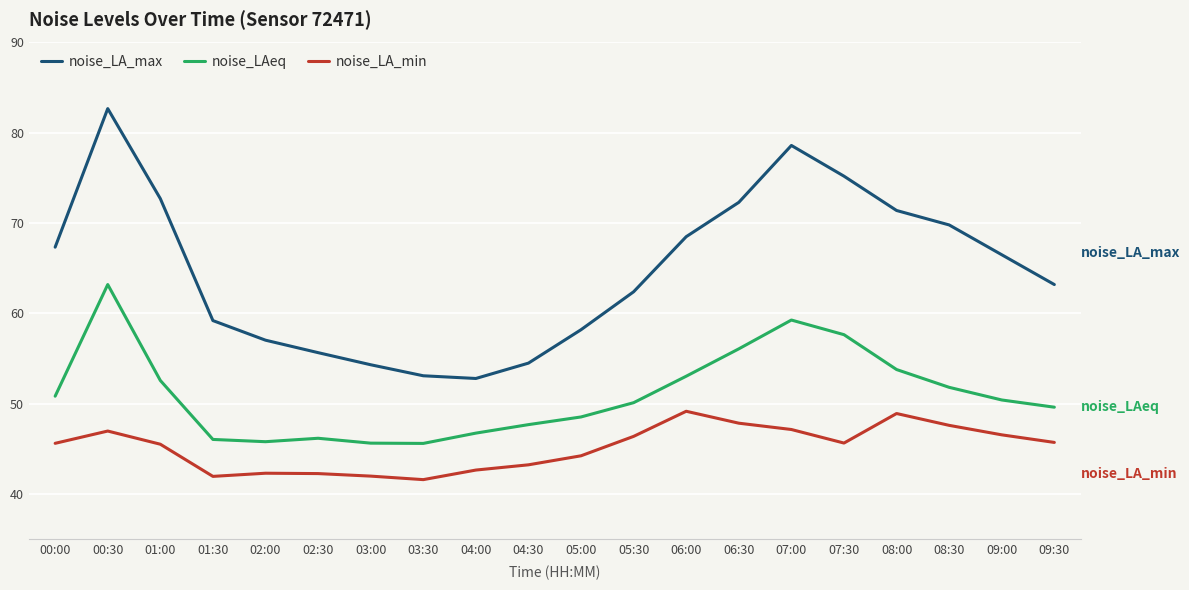

Which series has the widest spread of values?

noise_LA_max